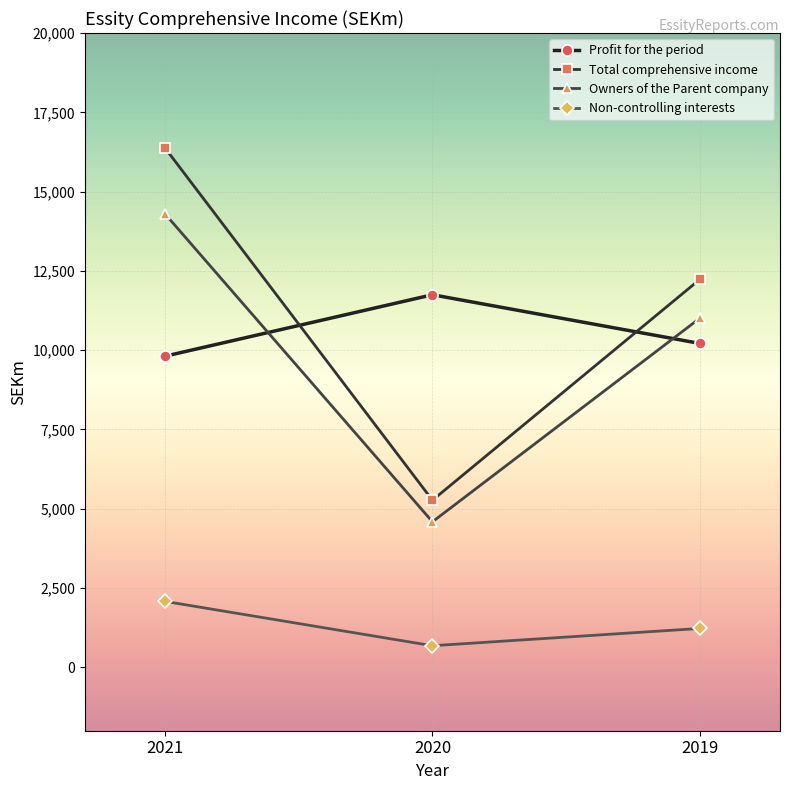

How many series are shown in this chart?

4